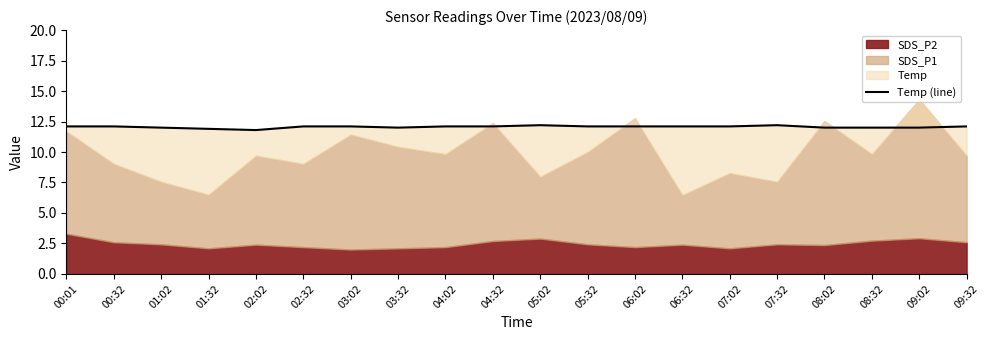

Does the chart have visible grid lines?

No